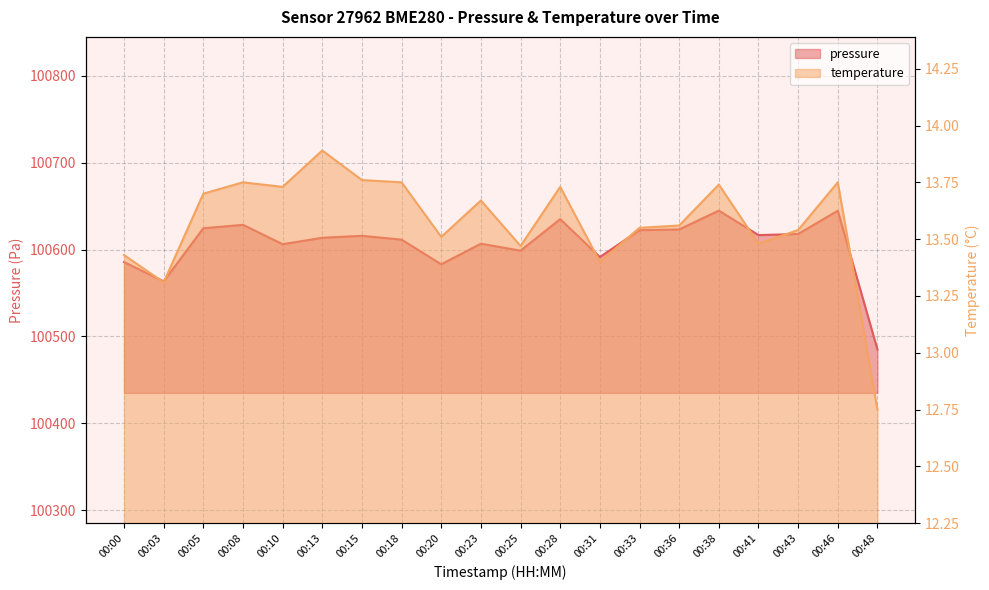

At 00:43, list the series in order from largest to smallest.

pressure, temperature